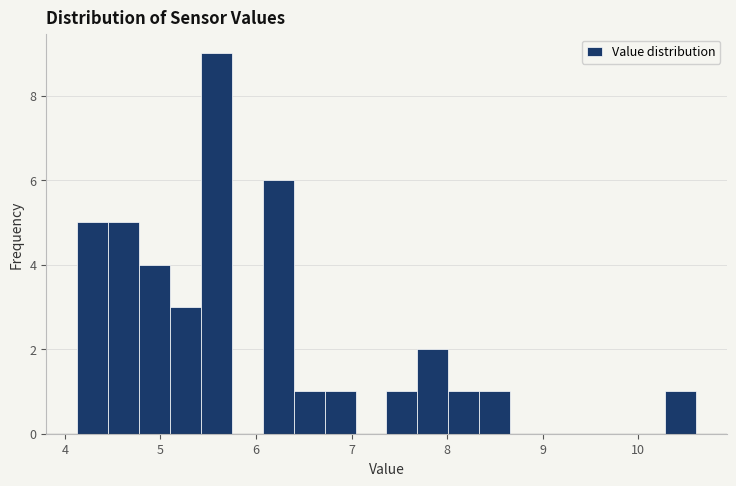

Around what value on the x-axis is the tallest bar? Give the approximate position of its centre, as read against the axis.

5.6